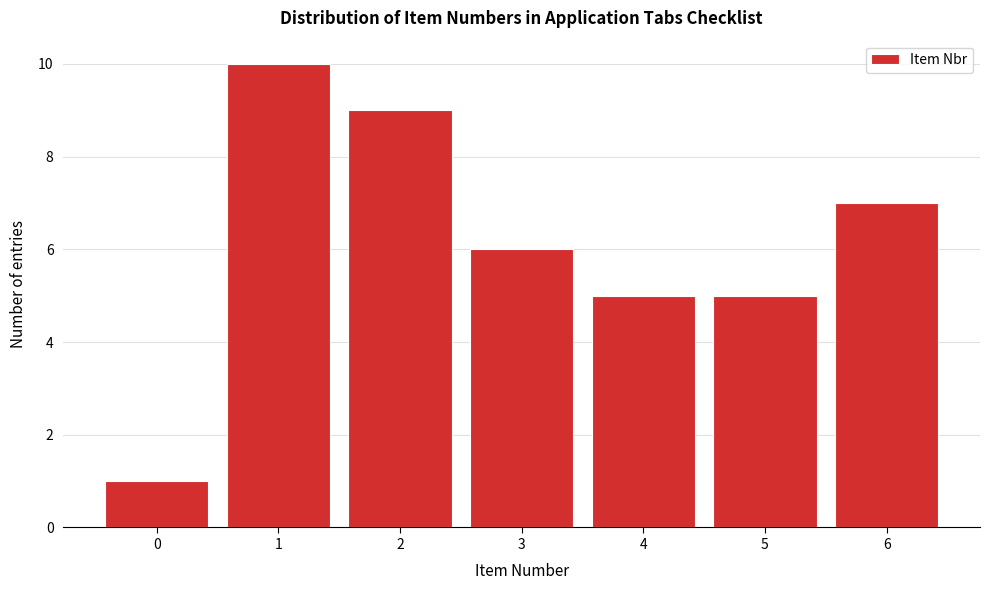

Reading left to right, what are all the values shown in this chart?

1	10	9	6	5	5	7